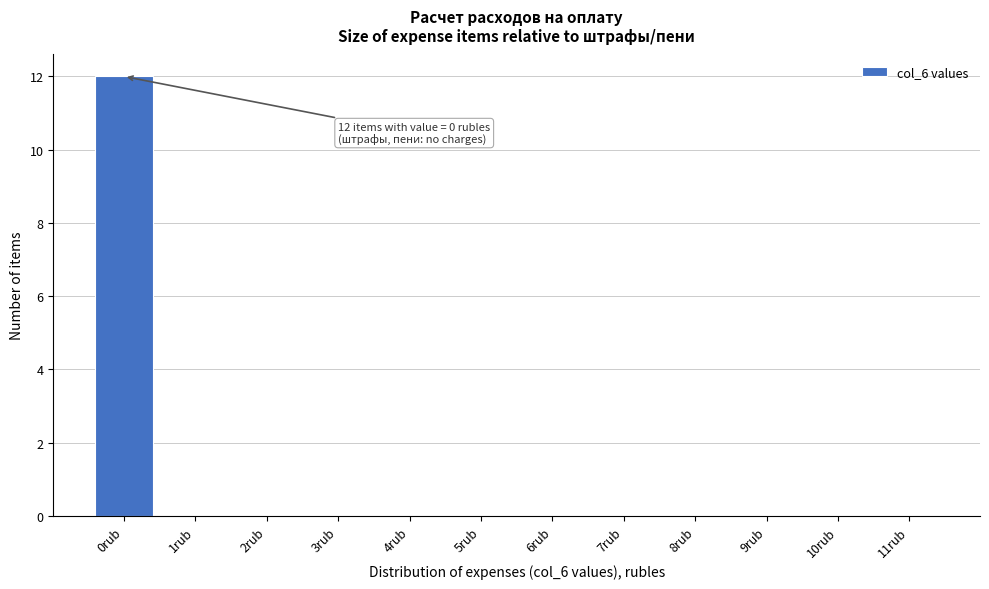

Reading left to right, extract all data points from this chart.

0rub=12	1rub=0	2rub=0	3rub=0	4rub=0	5rub=0	6rub=0	7rub=0	8rub=0	9rub=0	10rub=0	11rub=0